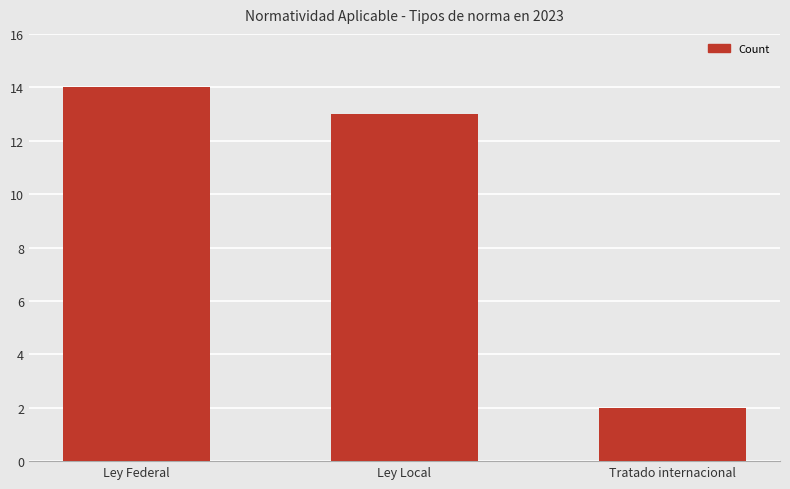

Is it true that the value at Ley Federal is 3?

False